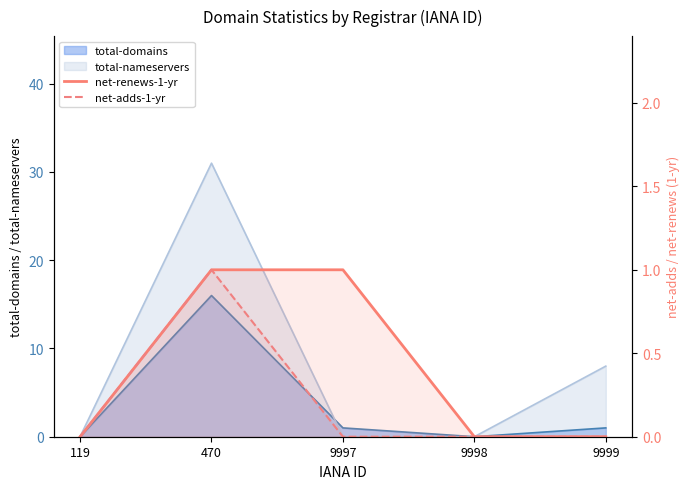

True or false: net-adds-1-yr and net-renews-1-yr intersect in this chart.

False